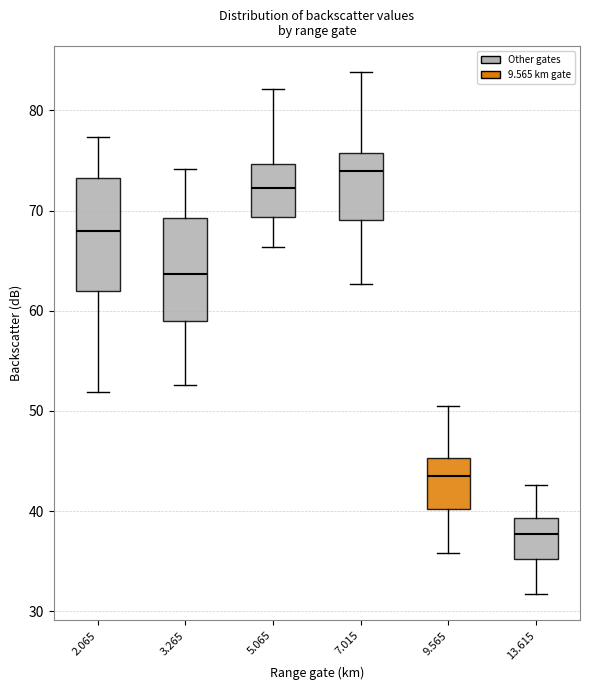

Reading left to right, read every box against the y-axis: the position of its median line, the range the box covers, and the ends of its whiskers. The values are not printed on the chart, so give them approximately, as read against the axis.

2.065: median 68, box 62 to 73, whiskers 52 to 77
3.265: median 64, box 59 to 69, whiskers 53 to 74
5.065: median 72, box 69 to 75, whiskers 66 to 82
7.015: median 74, box 69 to 76, whiskers 63 to 84
9.565: median 44, box 40 to 45, whiskers 36 to 51
13.615: median 38, box 35 to 39, whiskers 32 to 43